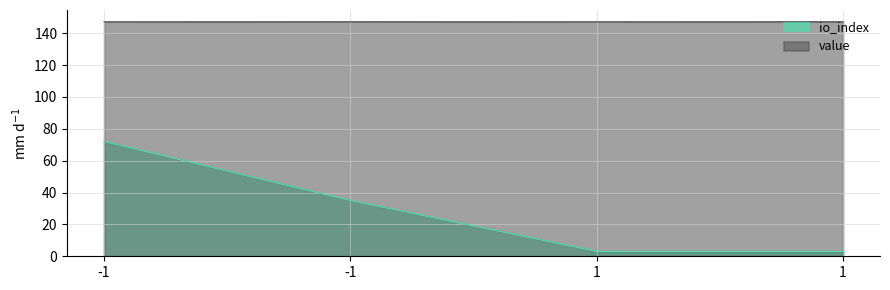

Which series changed the most between -1 and 1?

io_index